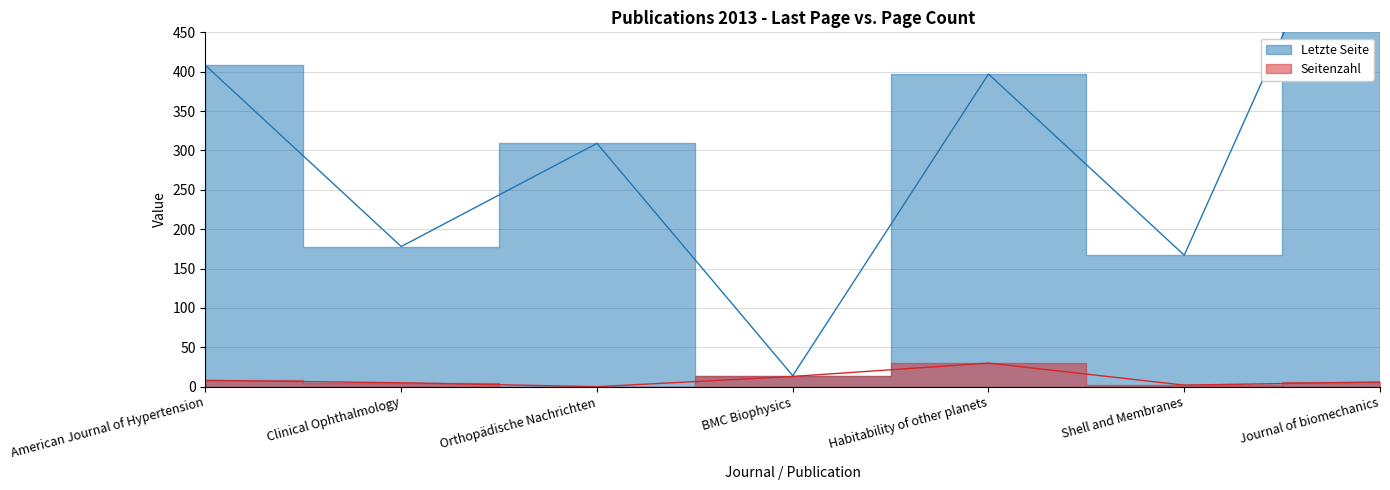

What are all the series names shown in the legend?

Letzte Seite, Seitenzahl